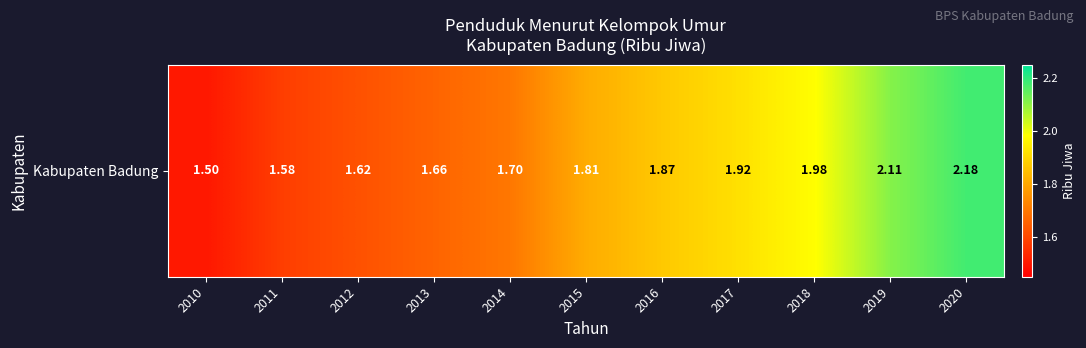

What is the sum of all values?

19.9